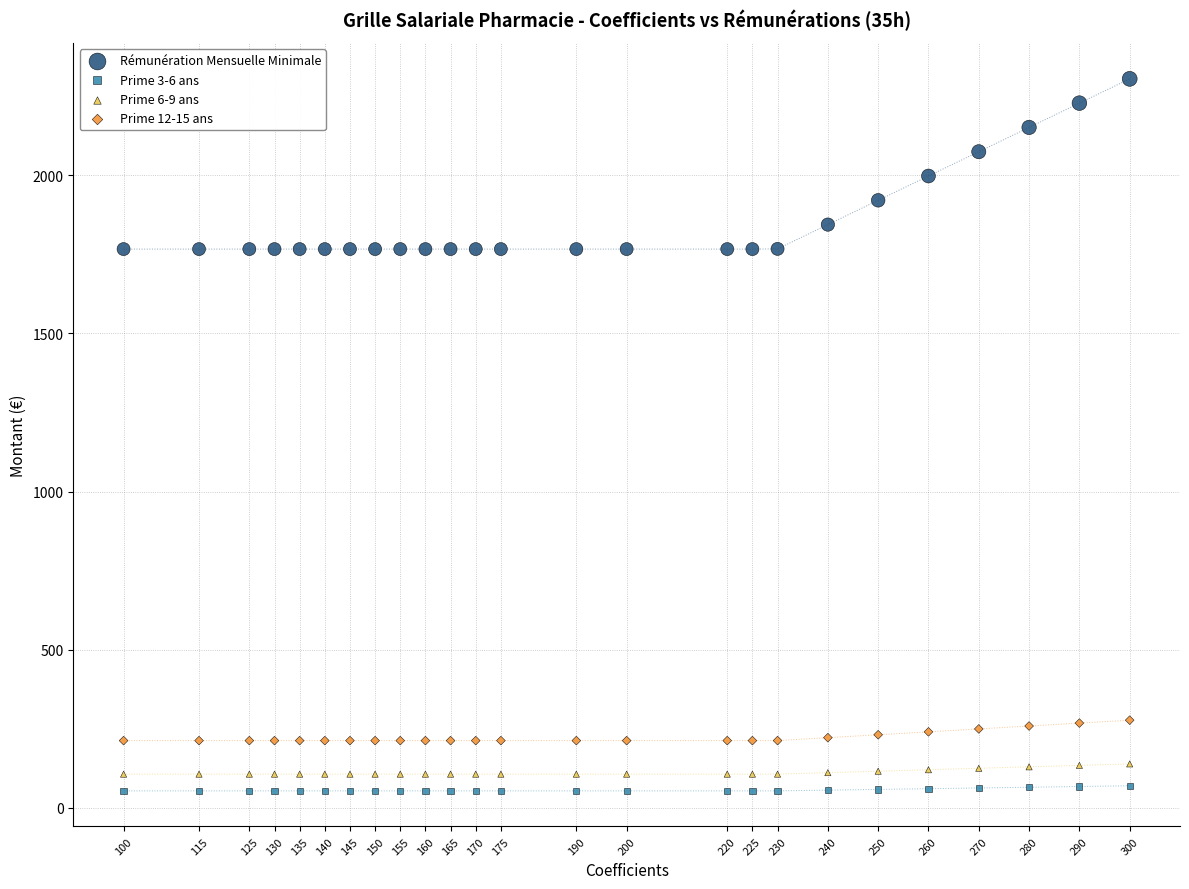

What is the X range (max minus min) for the scatter plot?

200.0